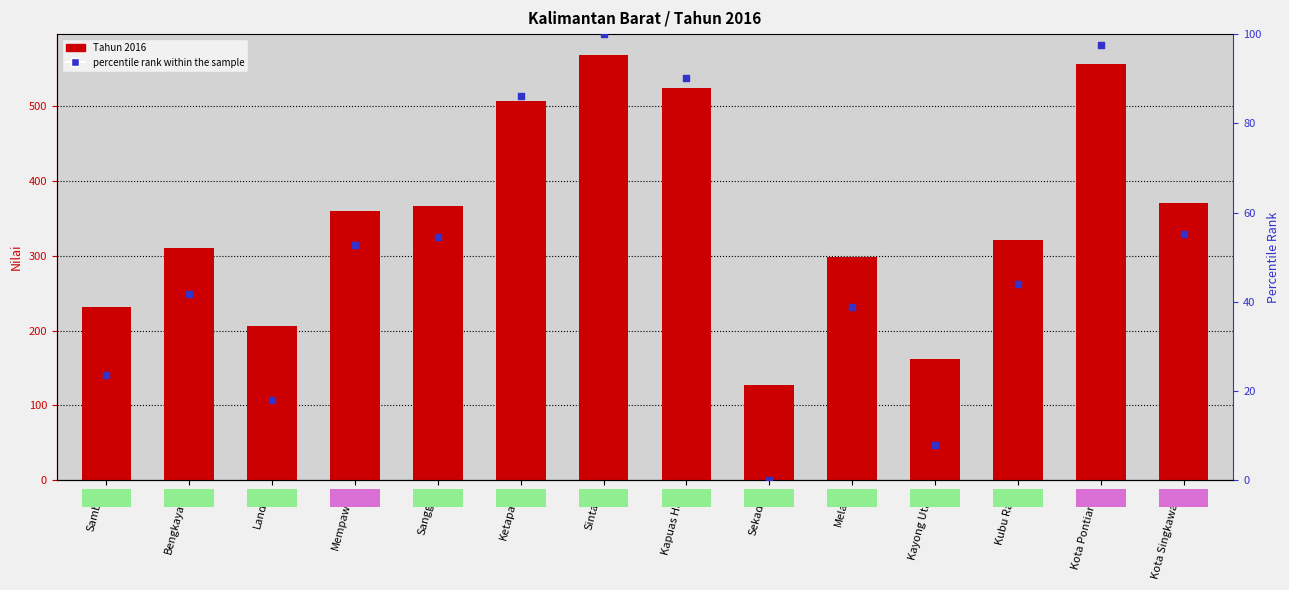

Which series has the largest total across all categories?

Tahun 2016